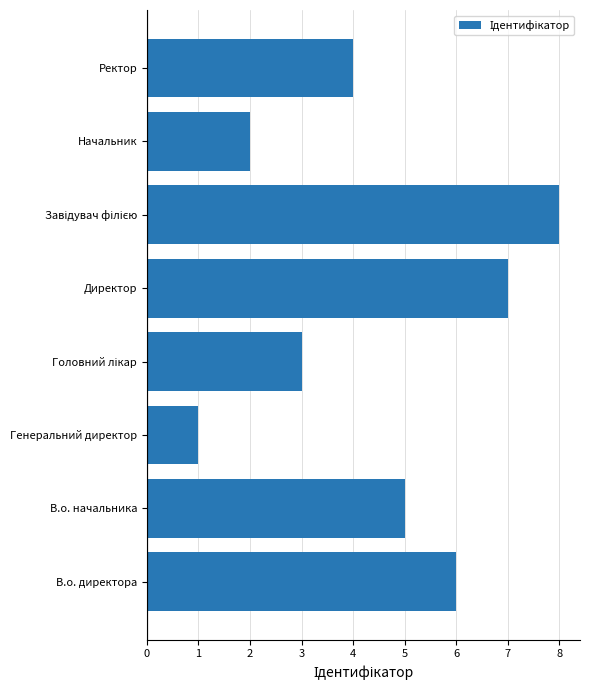

Between Генеральний директор and В.о. начальника, which is larger?

В.о. начальника